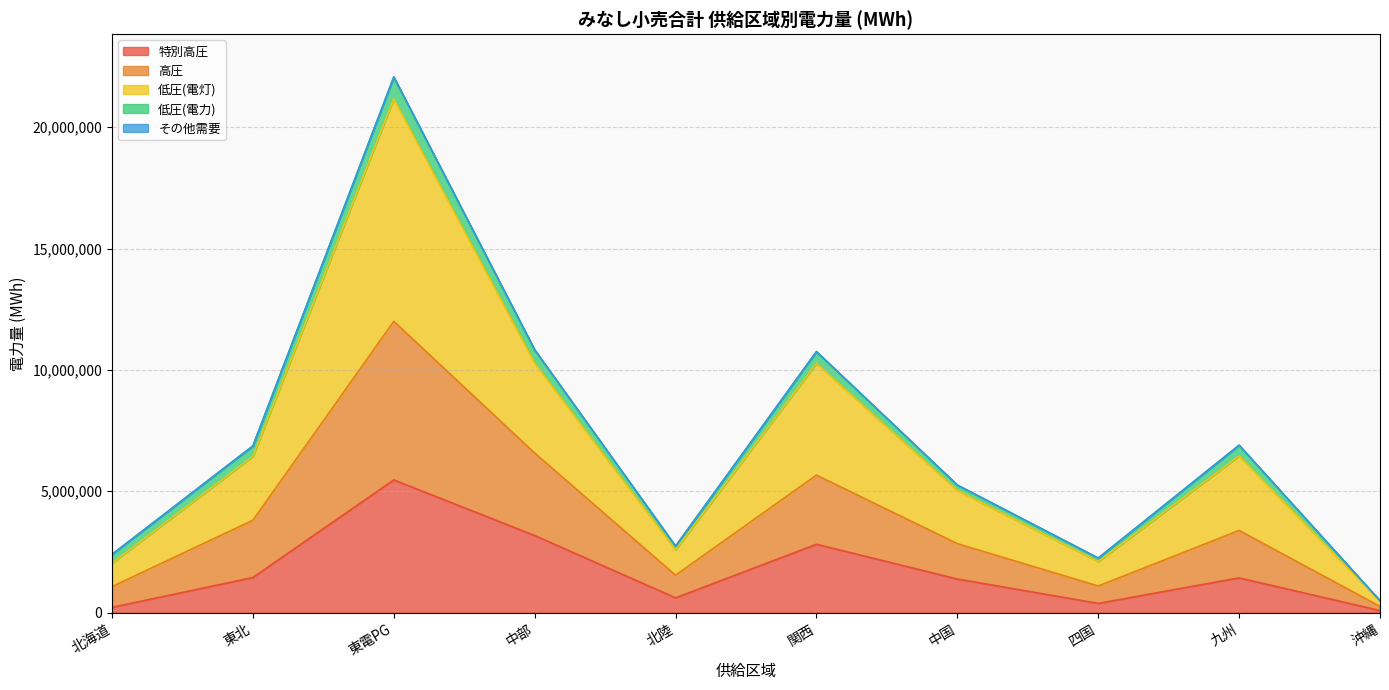

The 特別高圧 series shows 843278 at 九州. True or false?

False